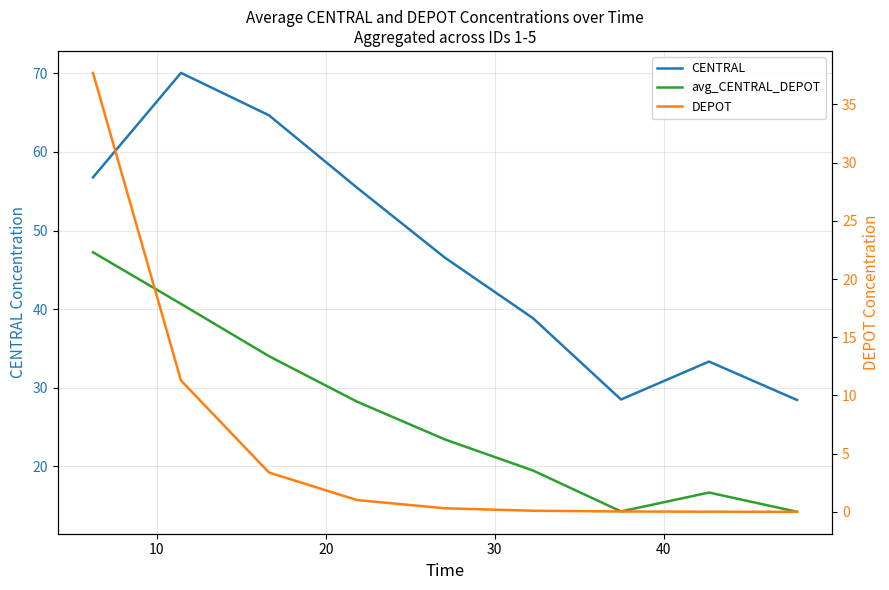

What are all the series names shown in the legend?

CENTRAL, avg_CENTRAL_DEPOT, DEPOT